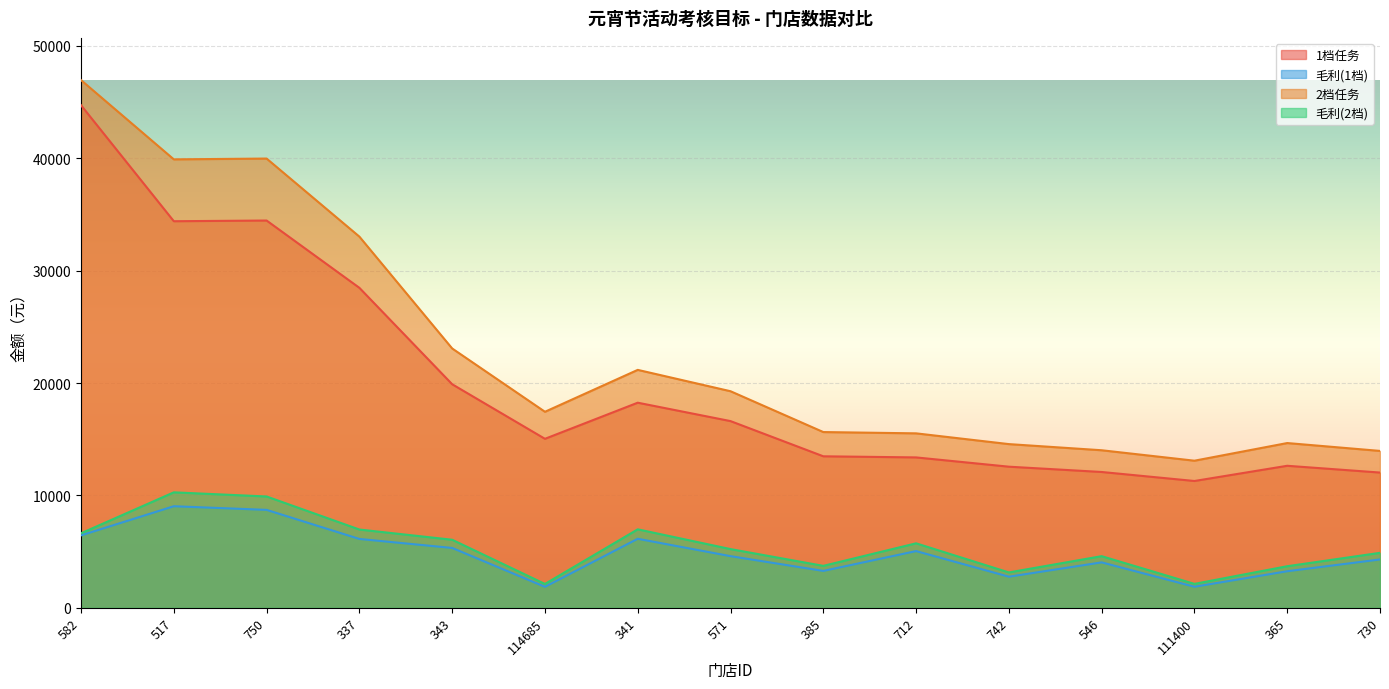

In 1档任务, how many points are lower than both neighbors (excluding endpoints)?

3